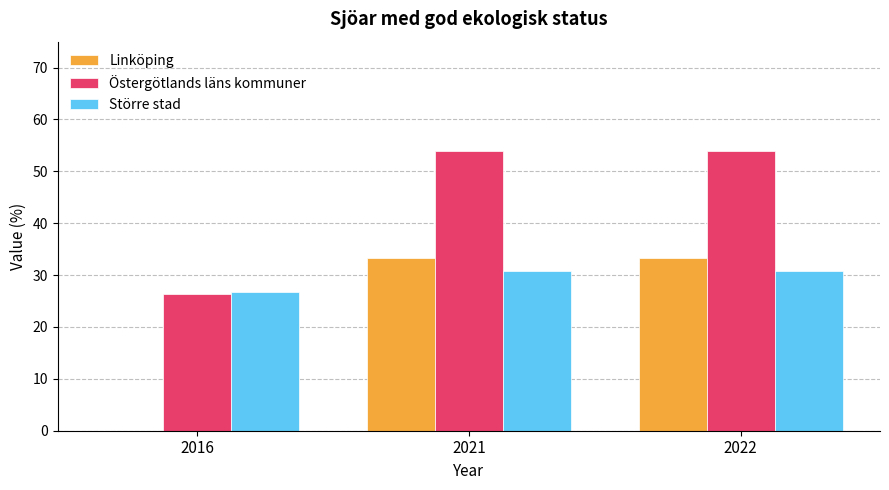

Between 2016 and 2022, which series saw the biggest shift?

Linköping